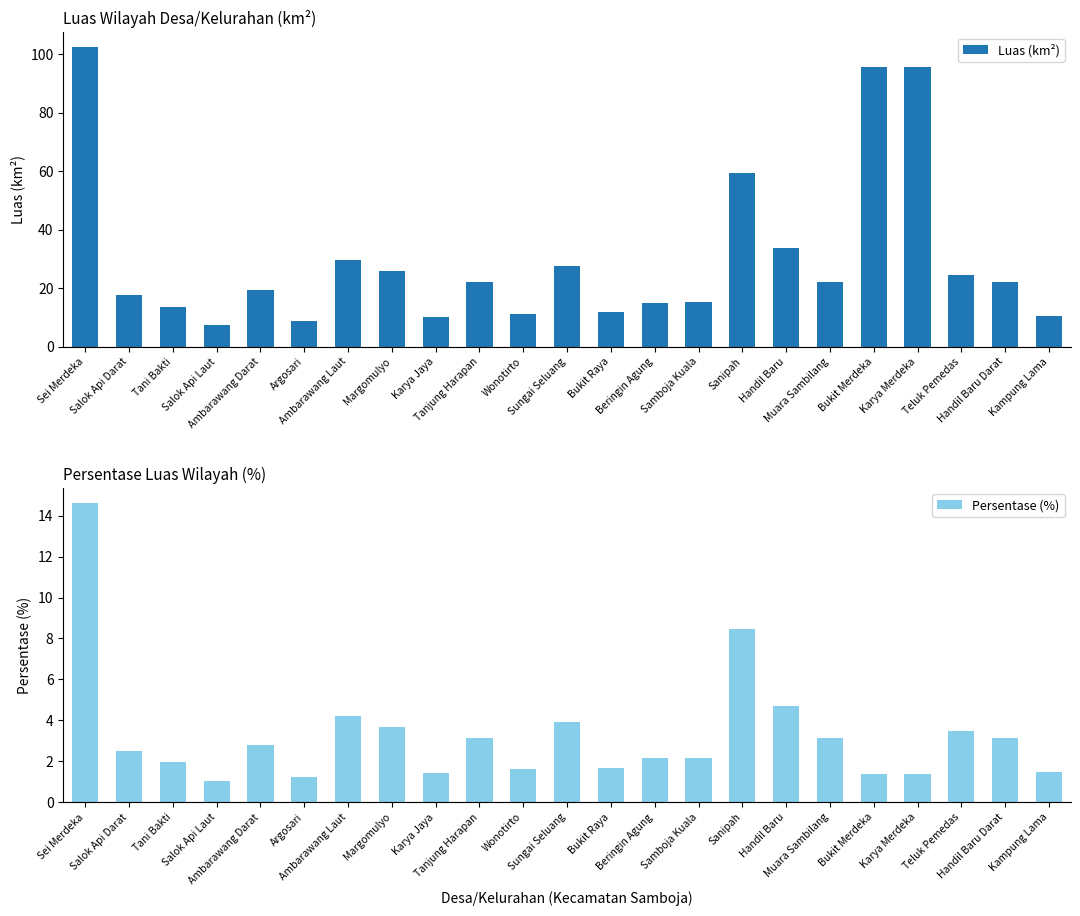

Does the chart contain stacked bars?

No